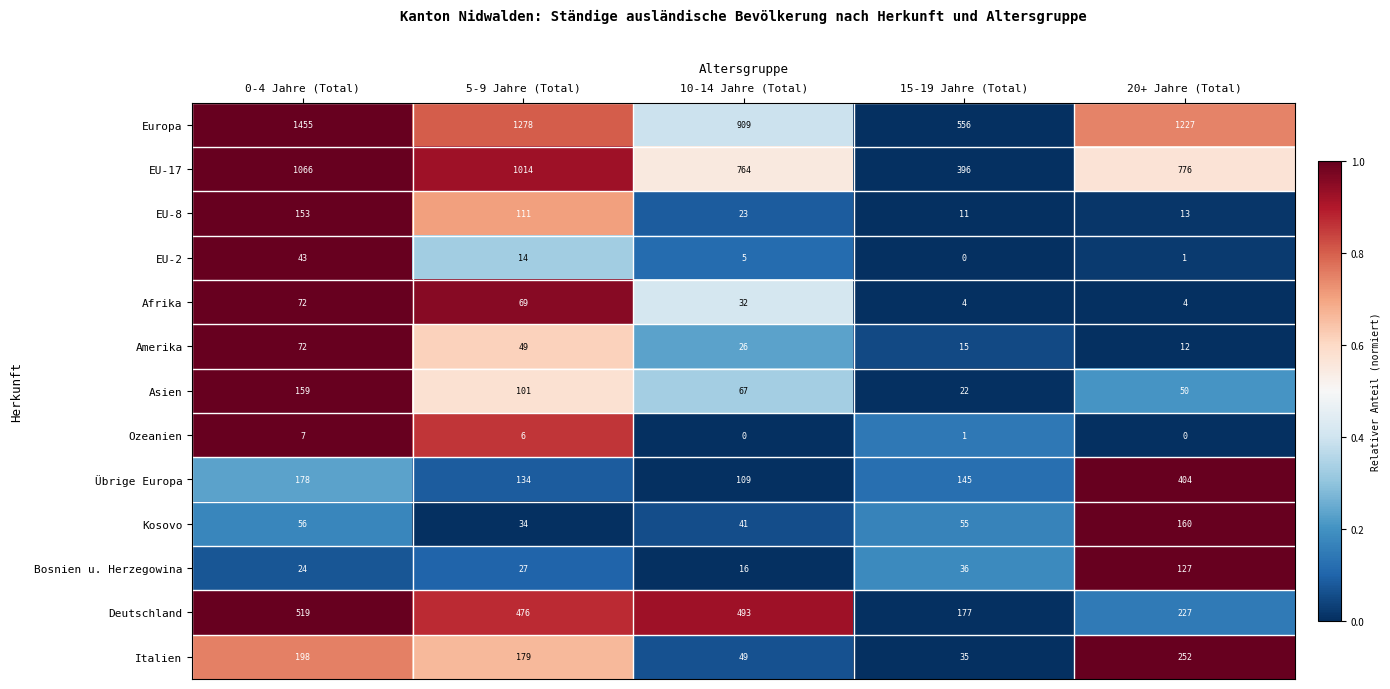

Which series has the largest range (max minus min)?

Europa